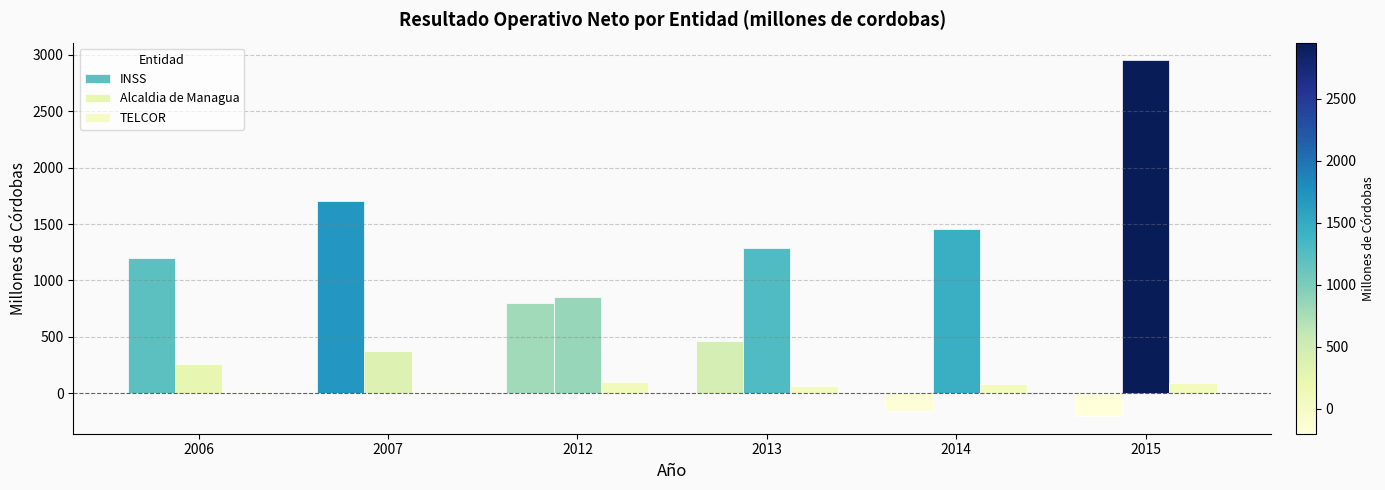

How many categories are shown in the chart?

6